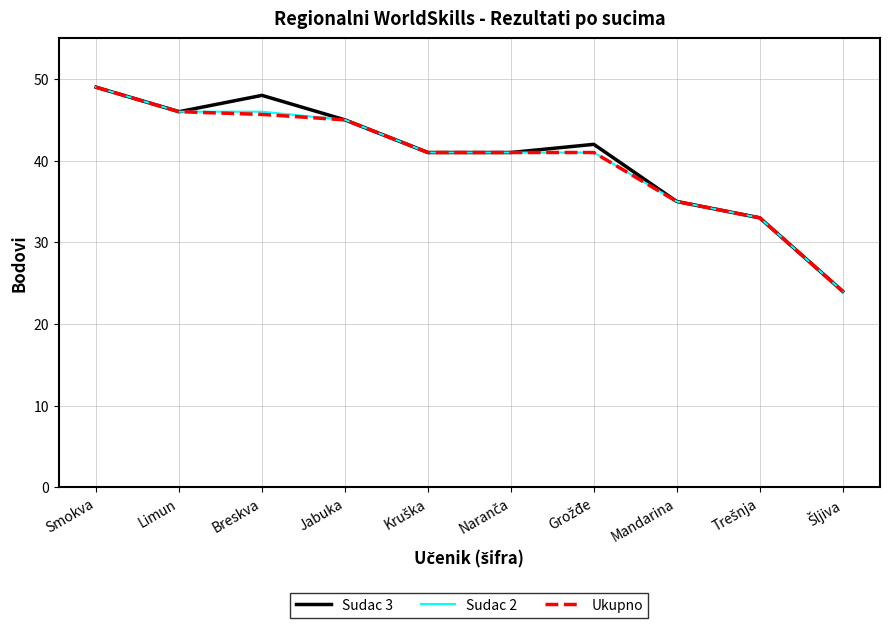

What is the greatest value displayed?

49.0